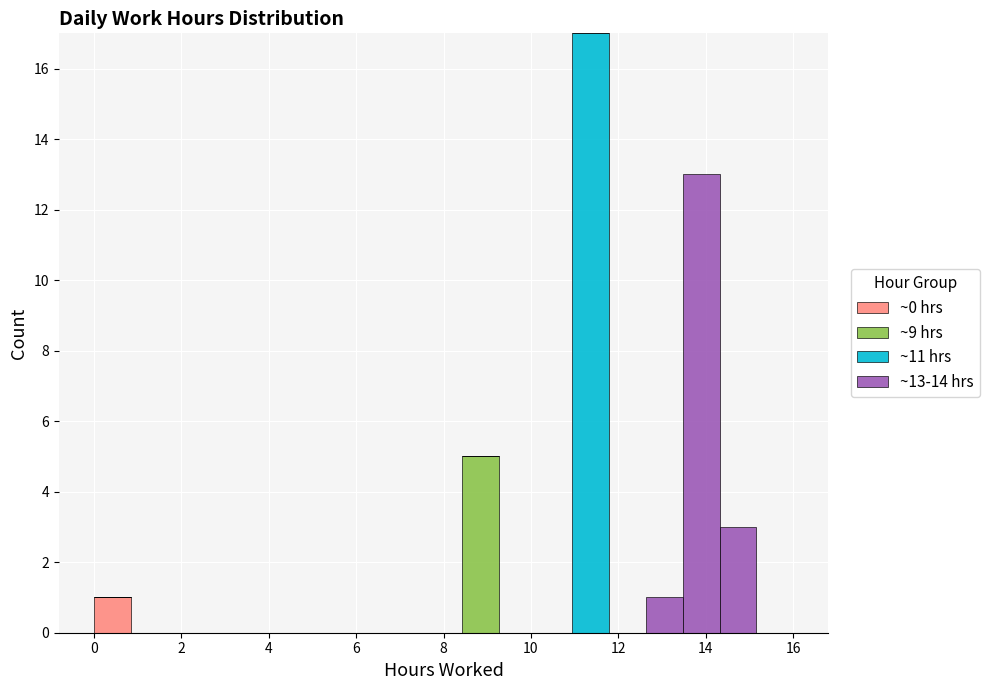

Which range on the x-axis has the tallest stacked bar (by total height)?

11.0 to 11.8